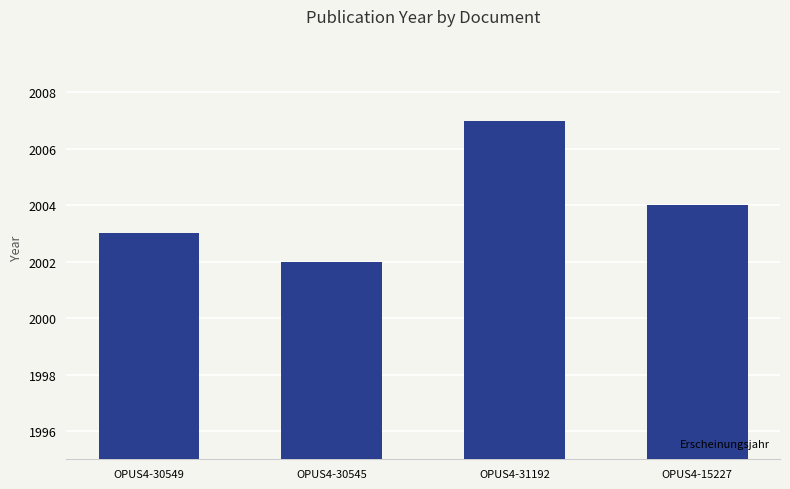

The chart shows a value of 3066 at OPUS4-30549. True or false?

False